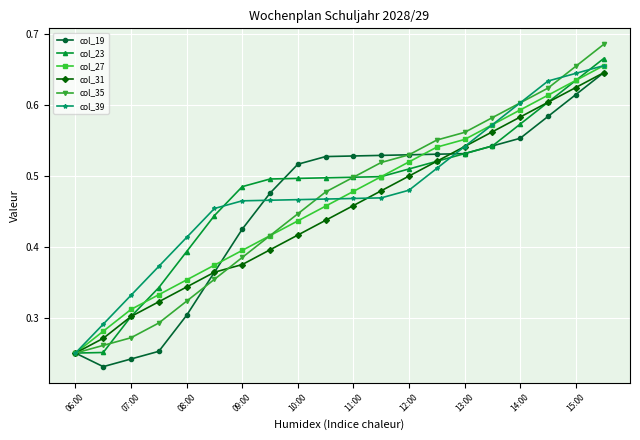

True or false: col_35 has more than 2 points higher than both neighbors.

False